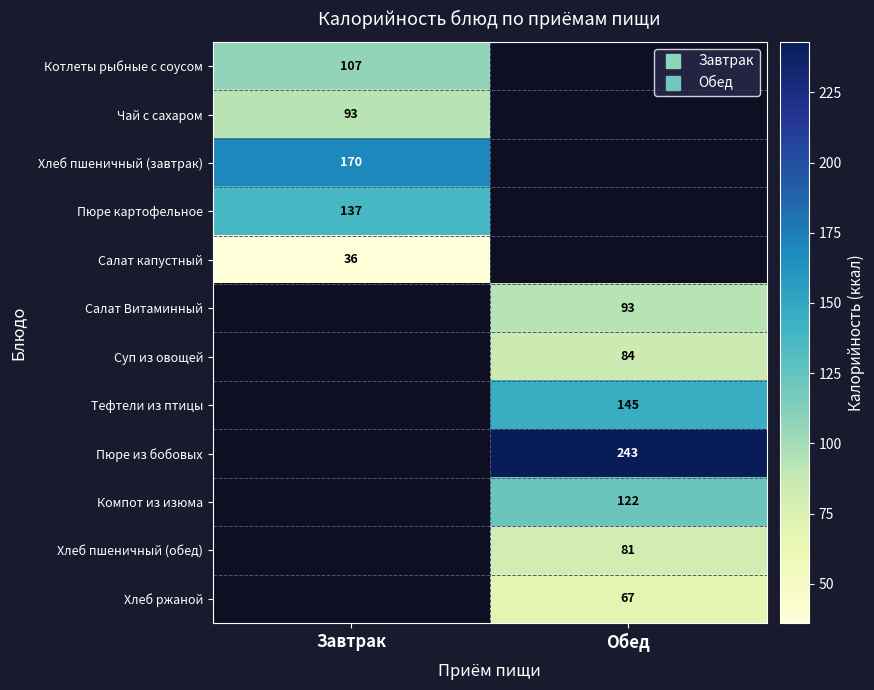

What is the approximate value of Котлеты рыбные с соусом at Завтрак?

107.0